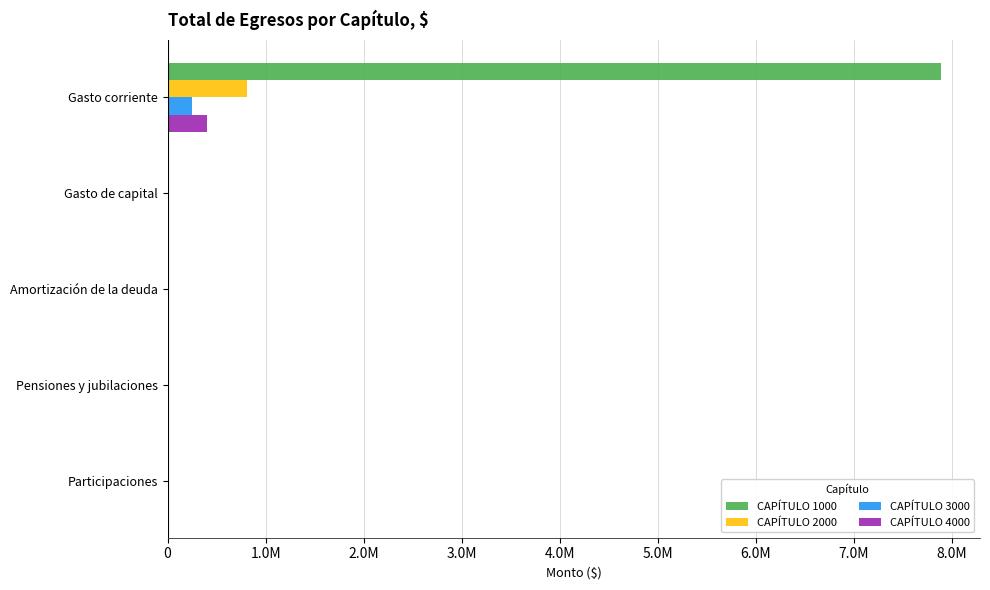

What are all the series names shown in the legend?

CAPÍTULO 1000, CAPÍTULO 2000, CAPÍTULO 3000, CAPÍTULO 4000